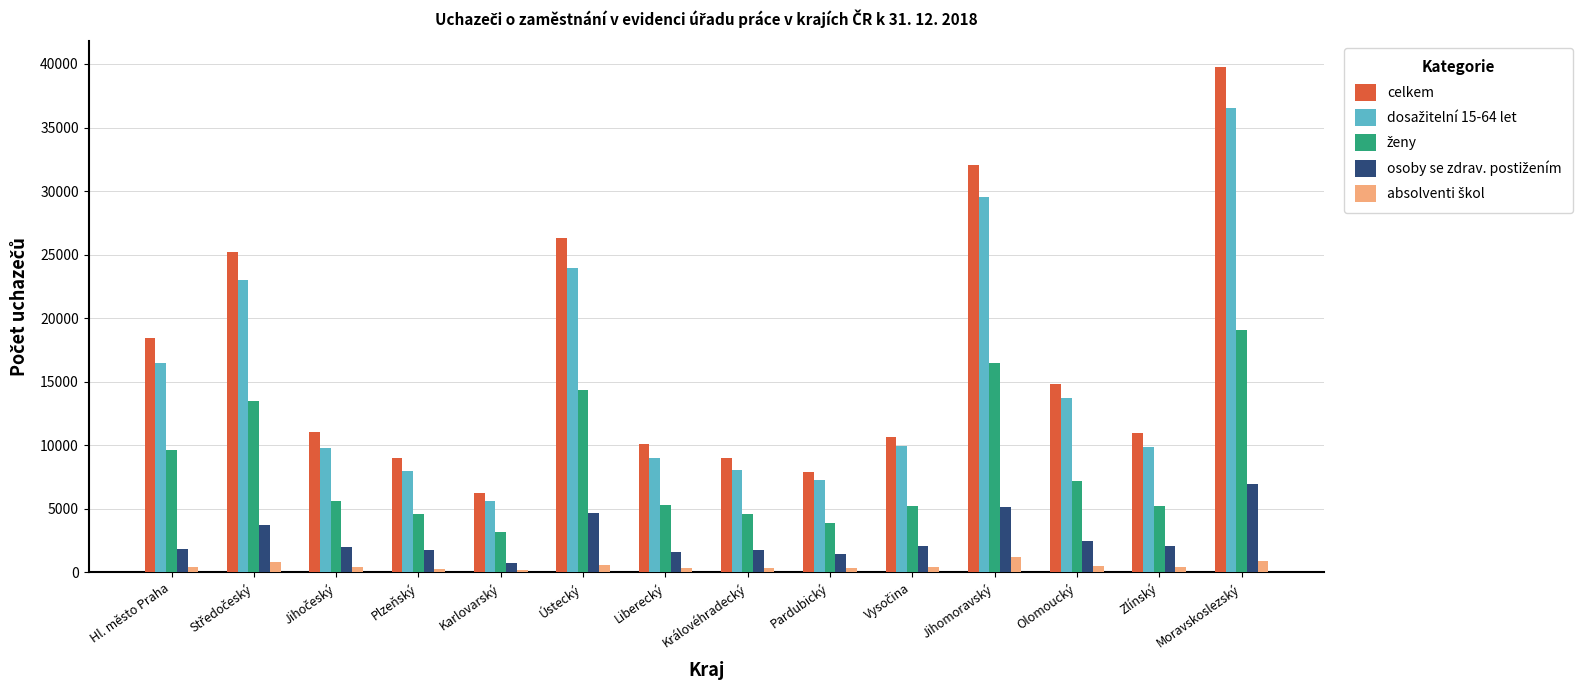

What is the total value across all series at Zlínský?

28507